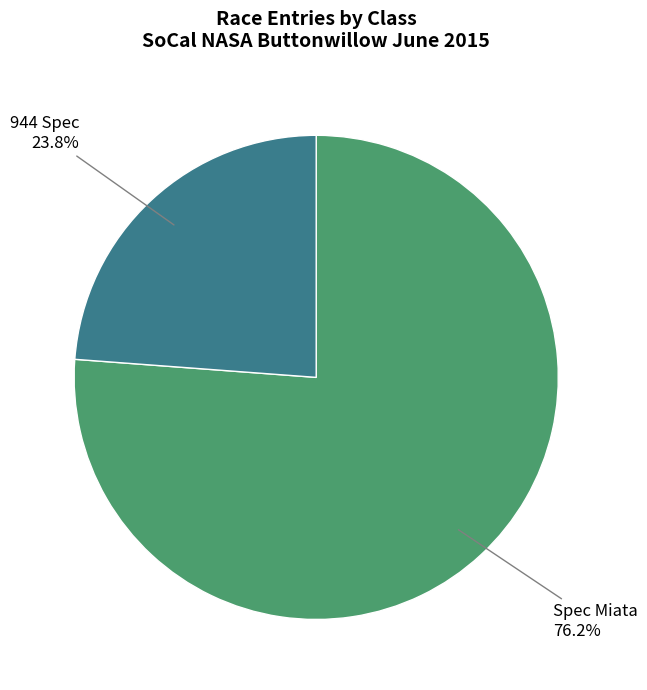

What is the total percentage of Spec Miata and 944 Spec?

100.0%